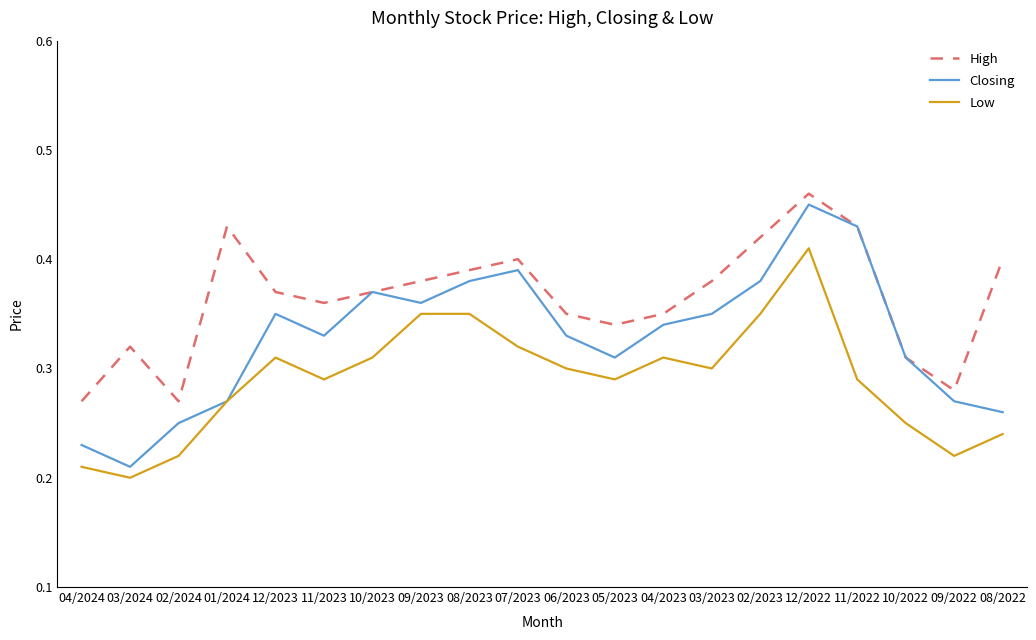

What position from the left is 09/2023?

8